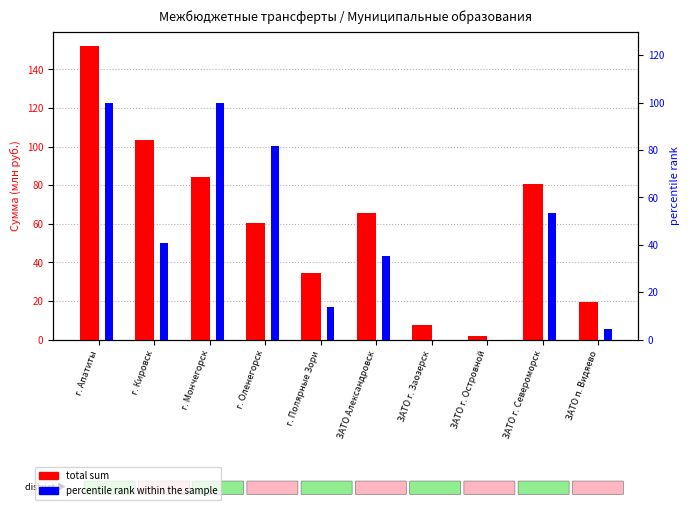

Rank the series at ЗАТО Александровск from highest to lowest value.

total sum (млн руб.), percentile rank within sample